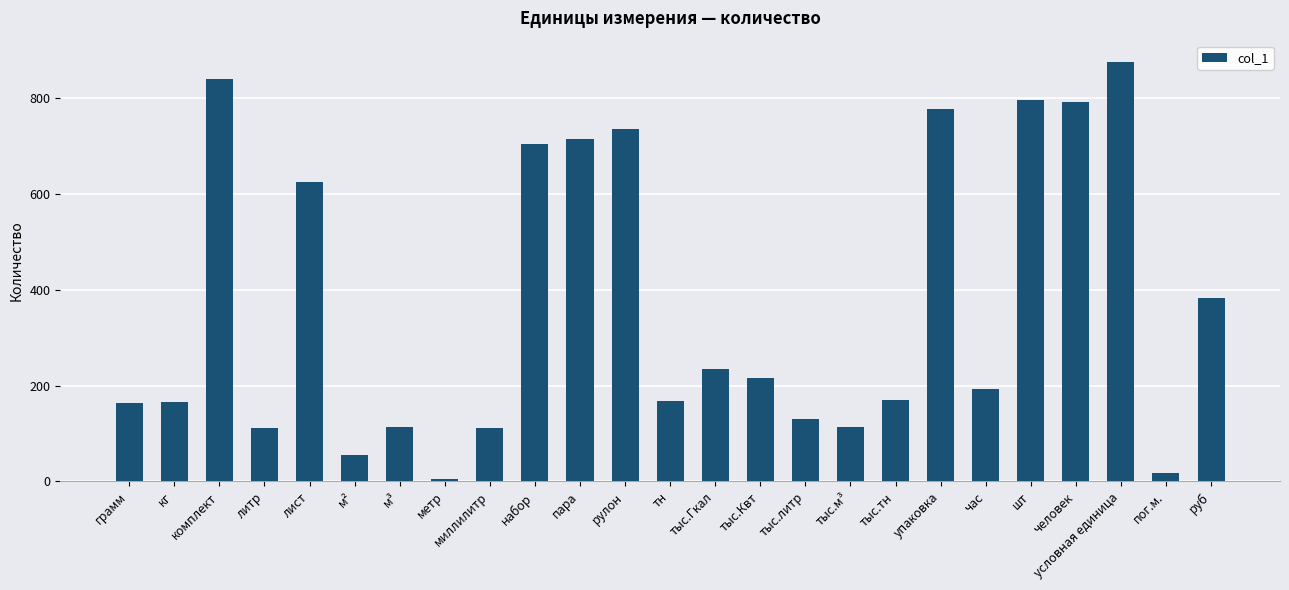

What is the sum of all values?

9211